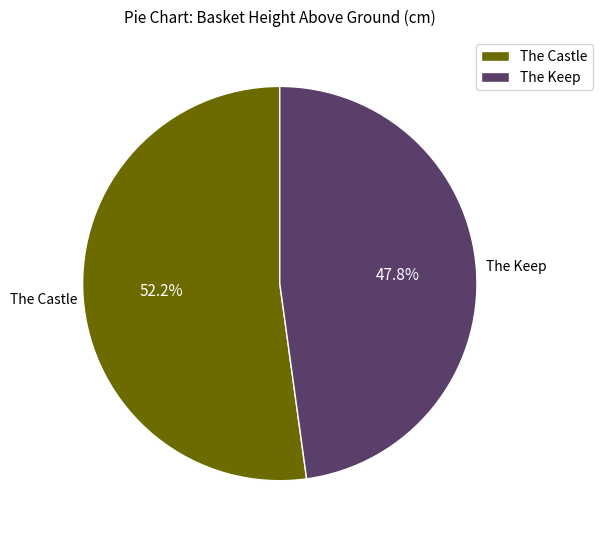

To the nearest percent, what is the difference between the largest and smallest slice percentages?

4%